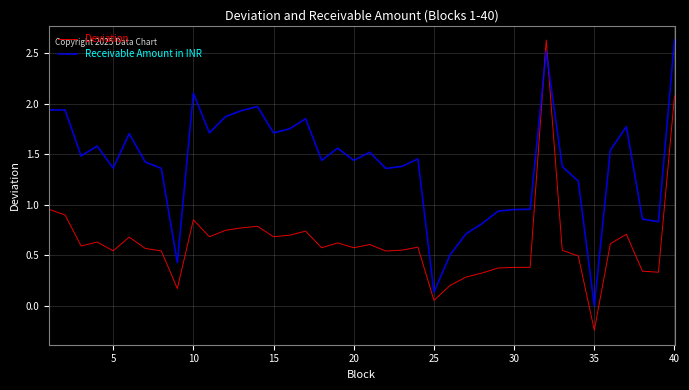

What is the difference between the maximum and minimum values in the Receivable Amount in INR series?

2.6